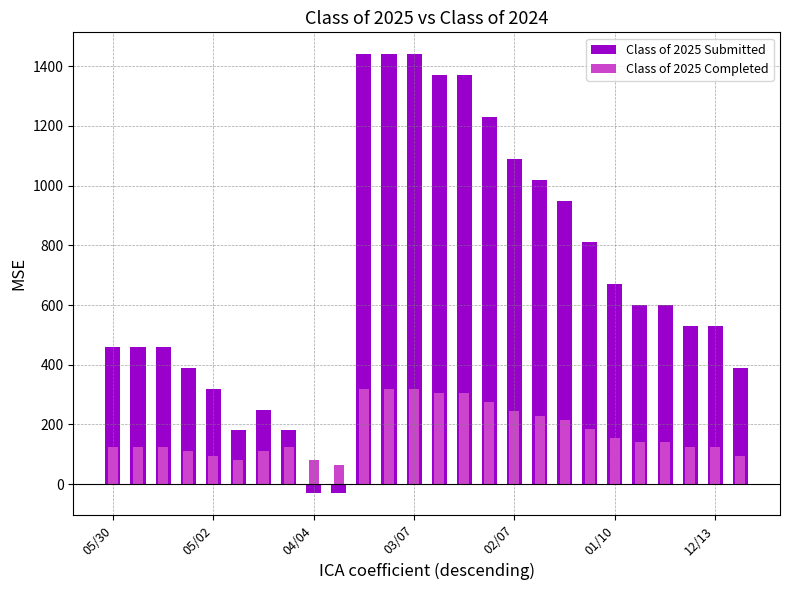

What is the difference between the Class of 2025 Completed values at 21 and 9?

75